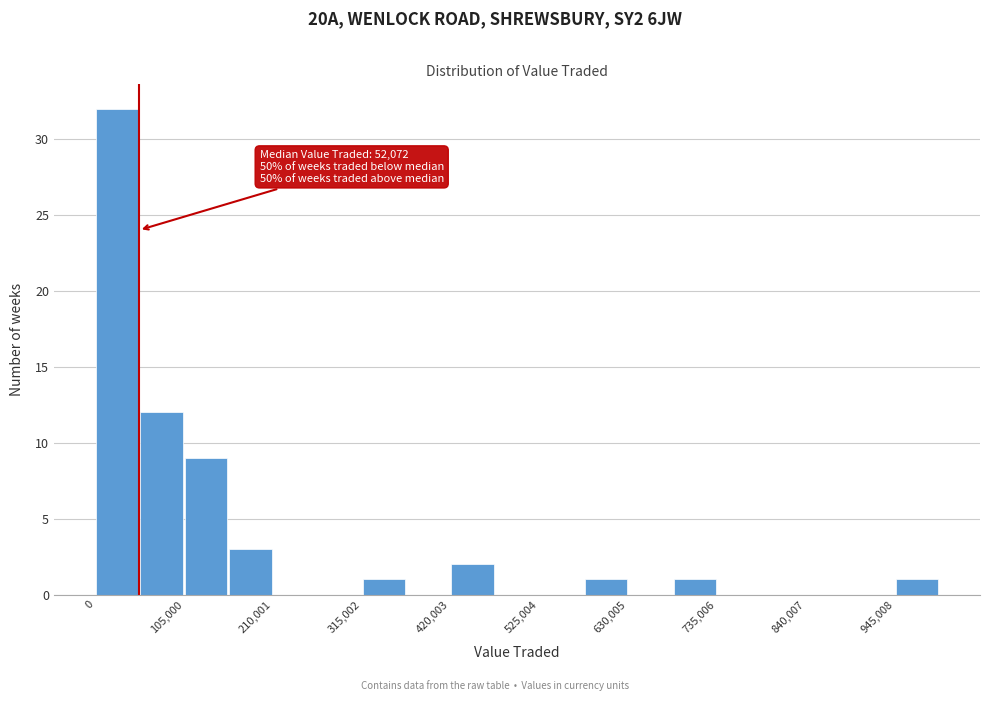

Read against the x-axis, roughly where is the centre of the tallest bar?

20000